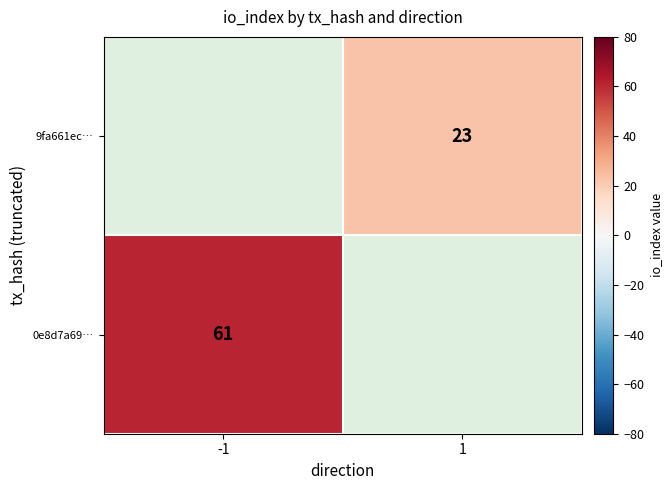

At how many categories does at least one series exceed 45?

1